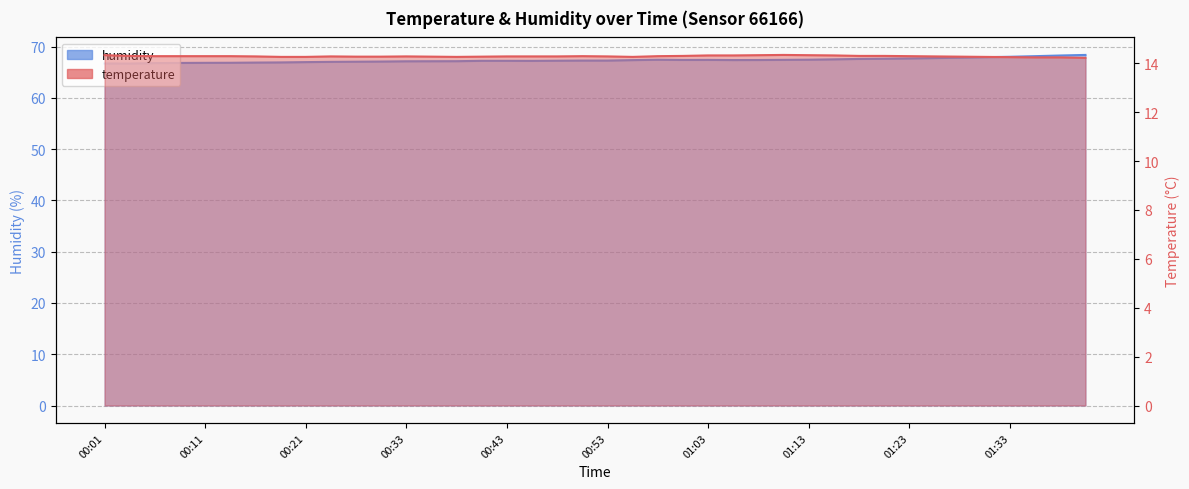

List the labels in order of temperature value, smallest first.

01:41, 01:36, 01:38, 01:33, 00:18, 00:21, 00:38, 00:56, 01:31, 00:29, 00:31, 00:36, 00:41, 01:28, 00:16, 00:26, 00:33, 00:43, 00:46, 00:48, 00:53, 01:26, 00:06, 00:08, 00:11, 00:13, 00:51, 00:58, 01:23, 00:03, 01:01, 01:18, 01:21, 01:03, 01:06, 01:16, 00:01, 01:08, 01:13, 01:11